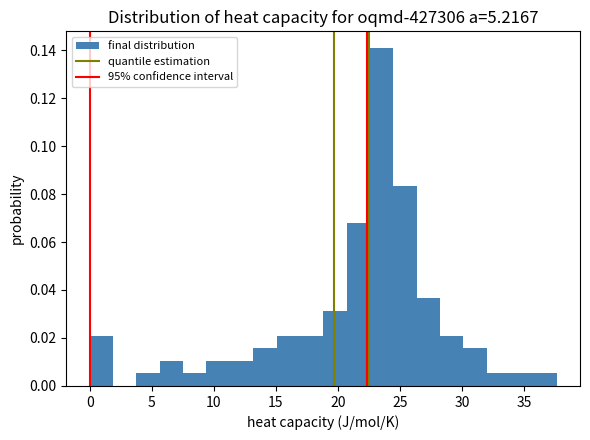

Read against the x-axis, roughly where is the centre of the tallest bar?

23.5